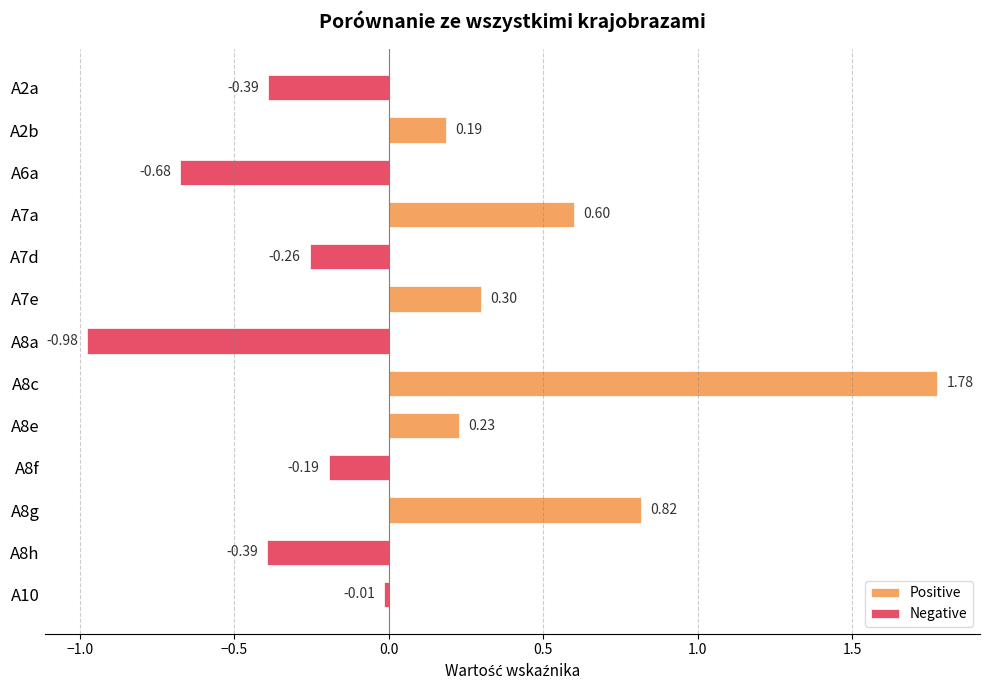

Rank the series by their average value, from lowest to highest.

Negative, Positive